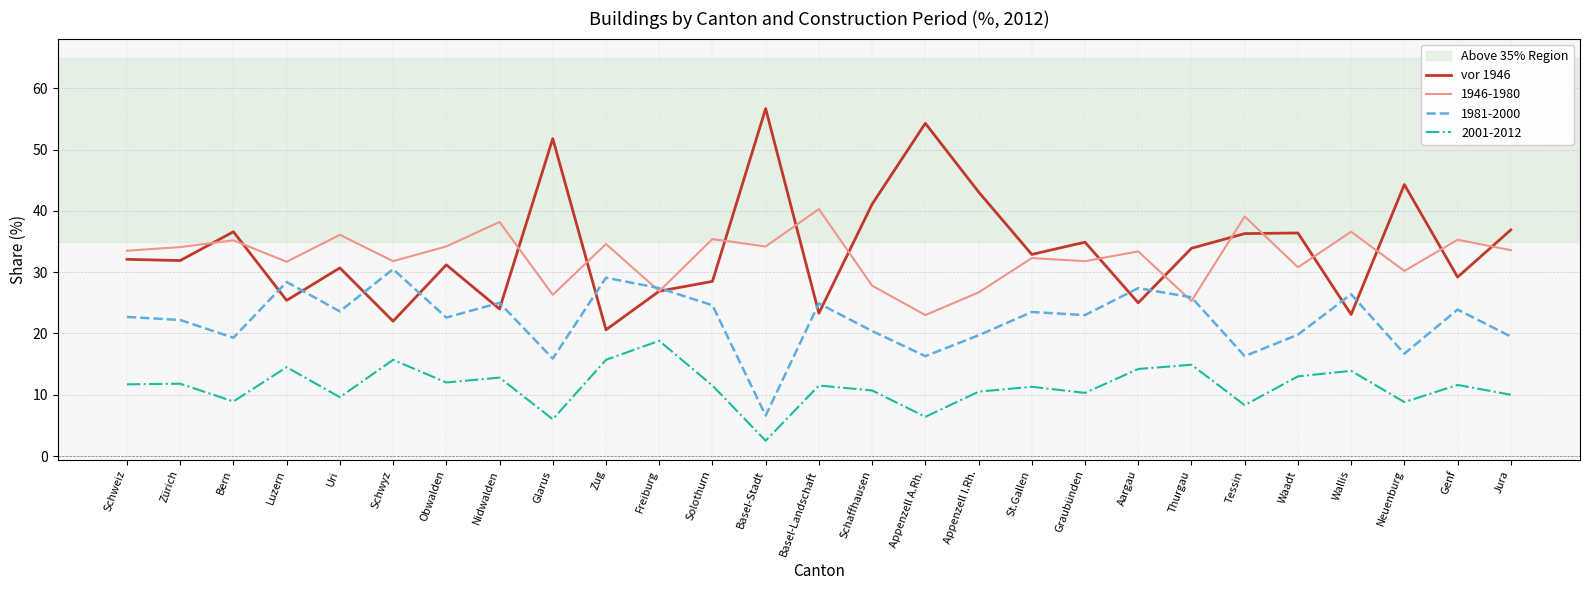

What is the minimum value for 1946-1980?

23.0